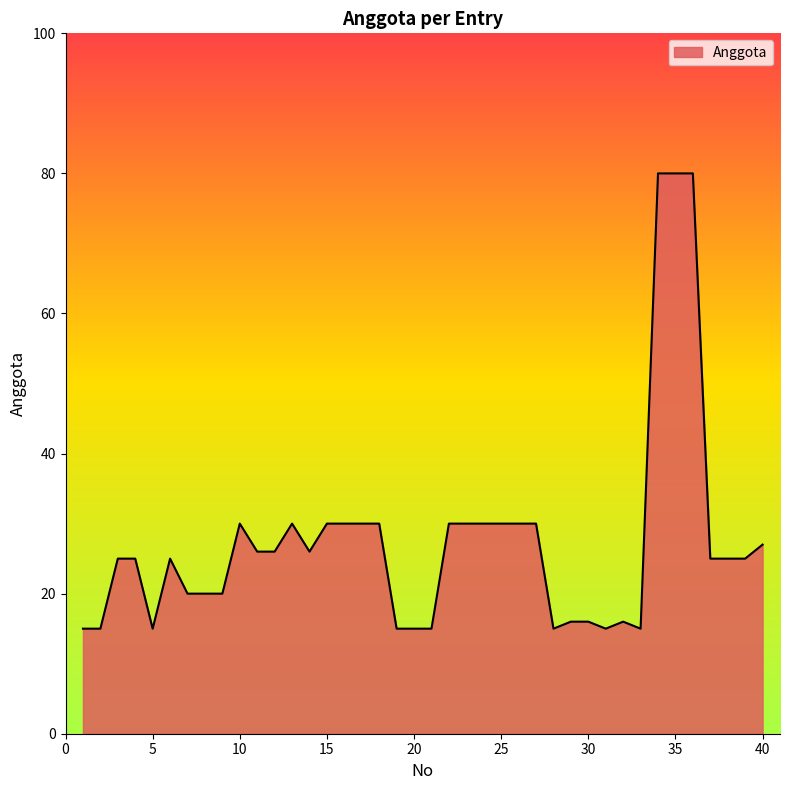

What is the smallest value displayed?

15